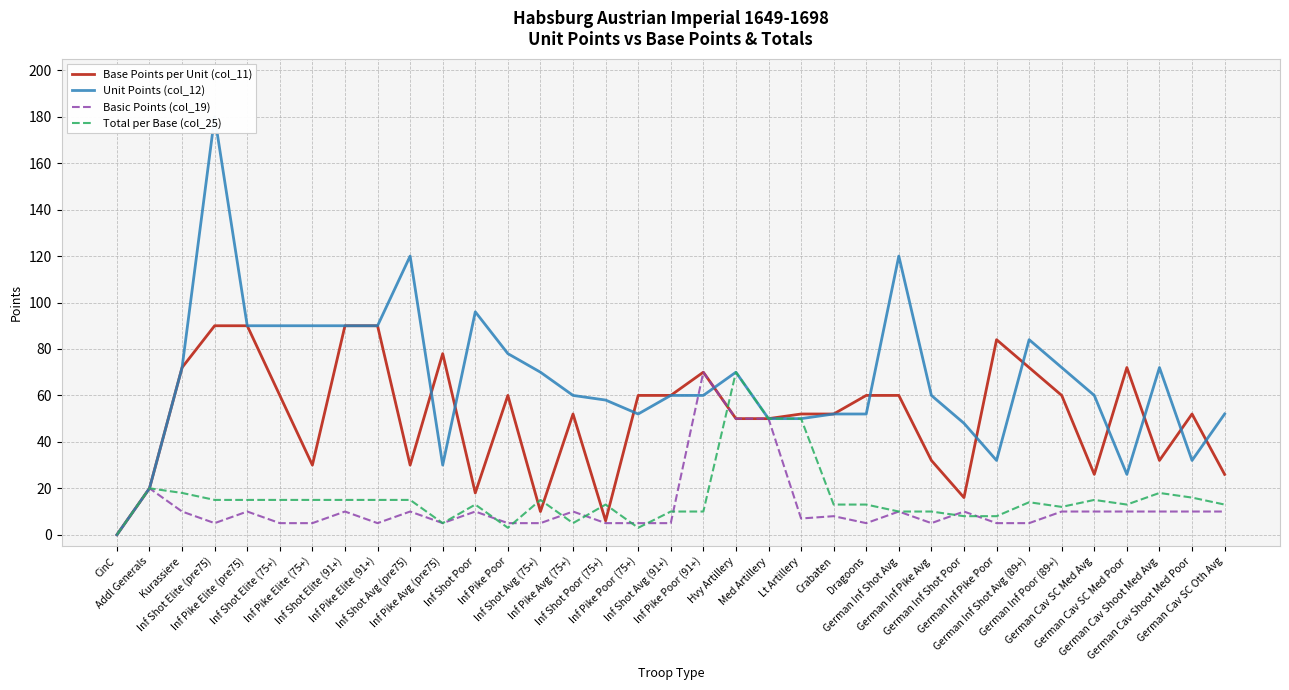

What is the value of the Base Points per Unit (col_11) point at the 27th from the left?

16